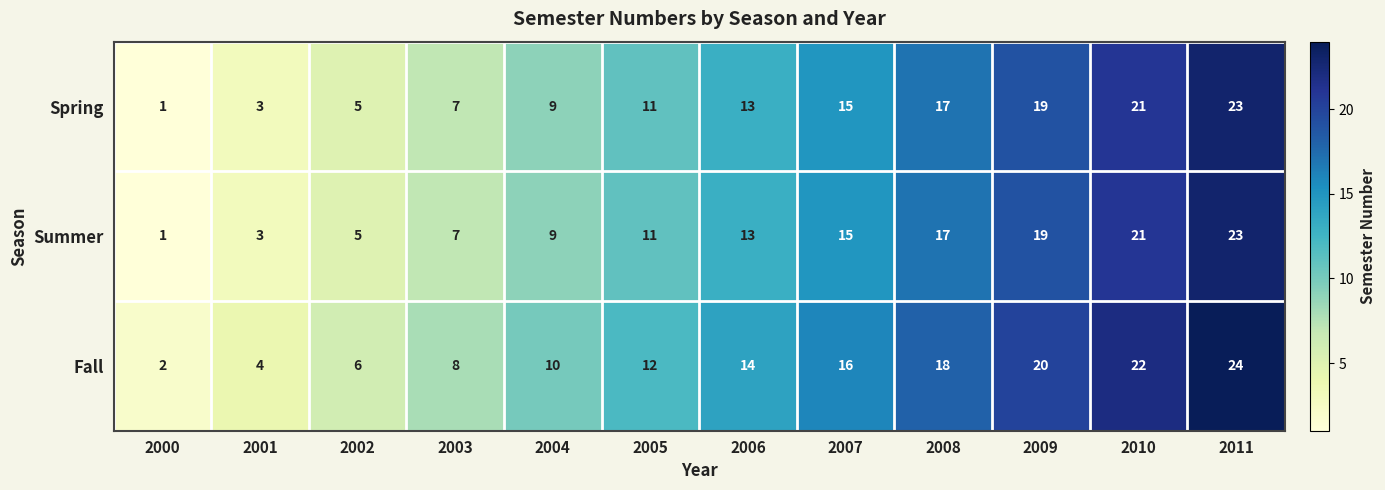

What is the maximum value shown in the chart?

24